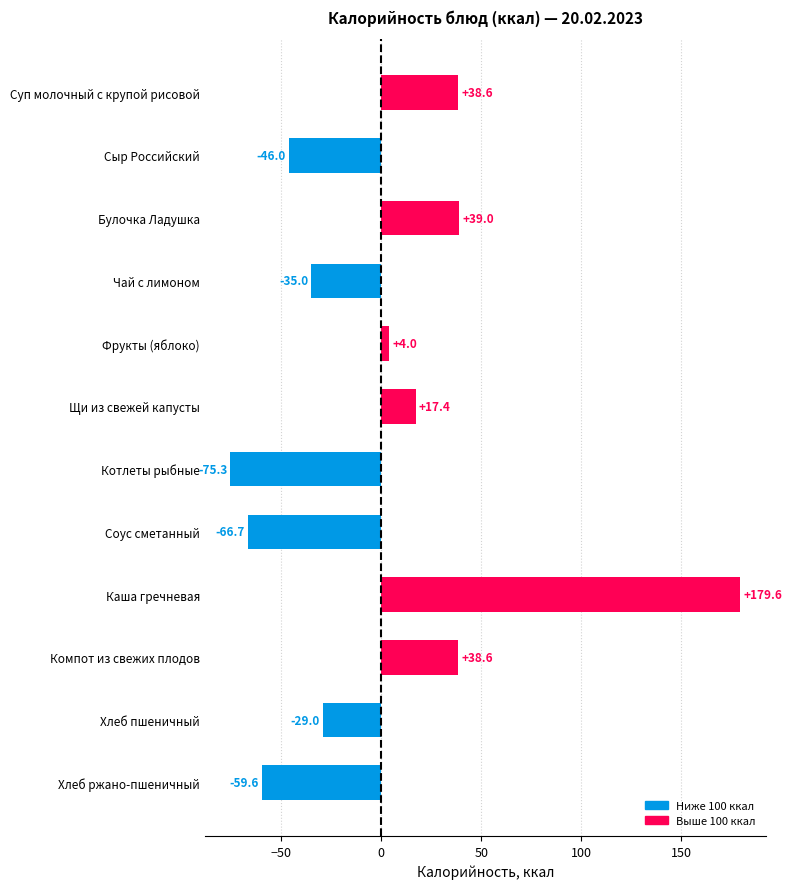

Reading top to bottom, extract all data points from this chart.

38.6	-46.0	39.0	-35.0	4.0	17.4	-75.3	-66.7	179.6	38.6	-29.0	-59.6